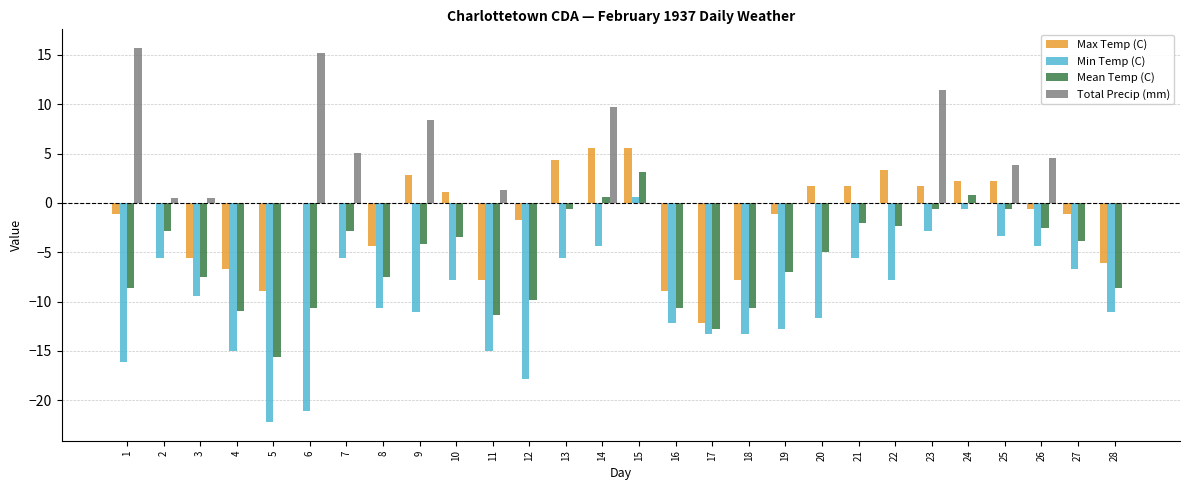

Which series has the largest range (max minus min)?

Min Temp (C)